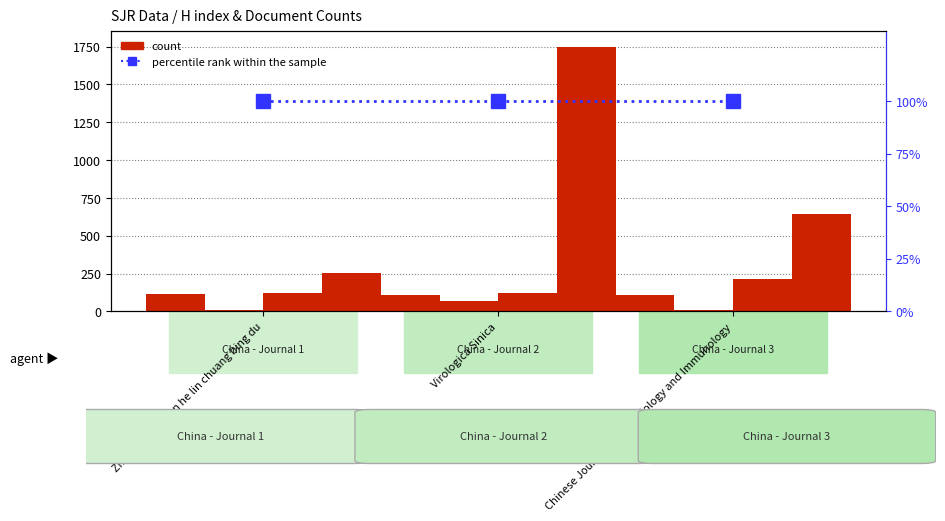

What position from the left is Zhonghua shi yan he lin chuang bing du?

1